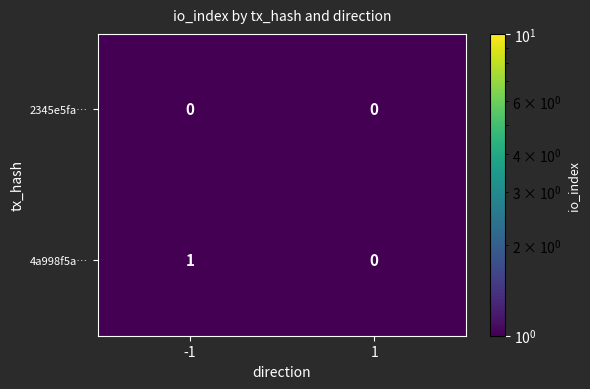

Rank the series by their average value, from highest to lowest.

4a998f5a…, 2345e5fa…